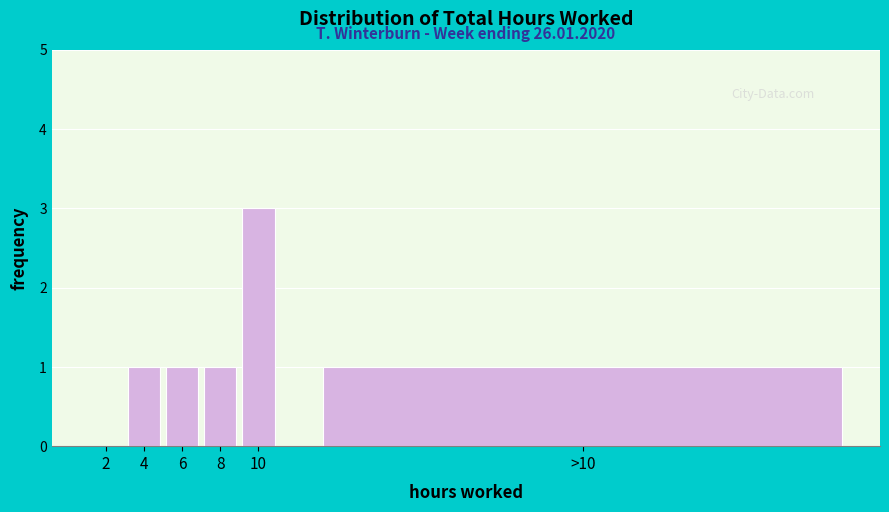

Reading right to left, list all the values displayed in this chart.

>10=1	10=3	8=1	6=1	4=1	2=0